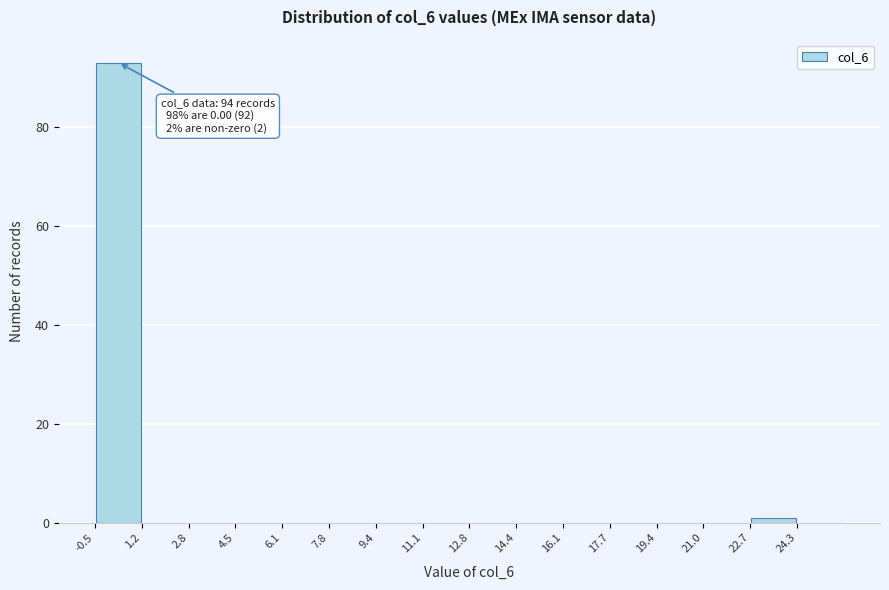

Over which range of the x-axis is the bar tallest?

-0.4 to 1.2